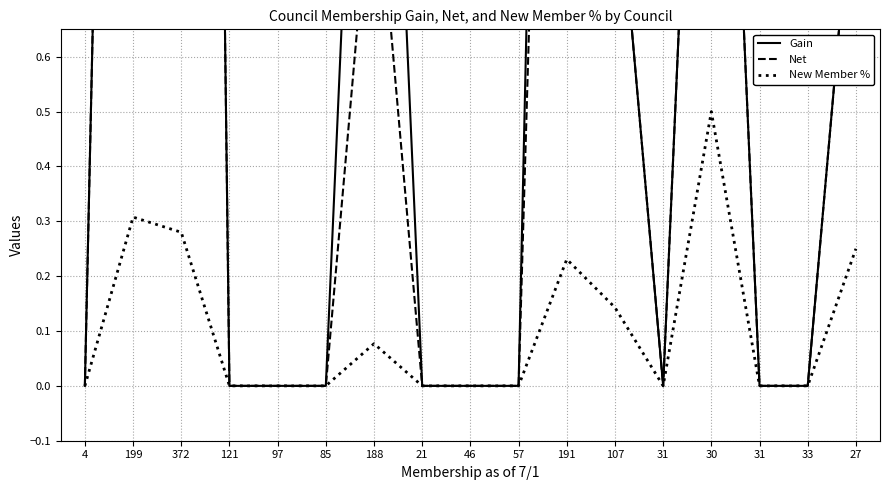

Reading left to right, transcribe all the data shown in this chart.

Gain: 4=0.0	199=4.0	372=7.0	121=0.0	97=0.0	85=0.0	188=2.0	21=0.0	46=0.0	57=0.0	191=4.0	107=1.0	31=0.0	30=2.0	31=0.0	33=0.0	27=1.0
Net: 4=0.0	199=4.0	372=7.0	121=0.0	97=0.0	85=0.0	188=1.0	21=0.0	46=0.0	57=0.0	191=3.0	107=1.0	31=0.0	30=2.0	31=0.0	33=0.0	27=1.0
New Member %: 4=0.0	199=0.3	372=0.3	121=0.0	97=0.0	85=0.0	188=0.1	21=0.0	46=0.0	57=0.0	191=0.2	107=0.1	31=0.0	30=0.5	31=0.0	33=0.0	27=0.2